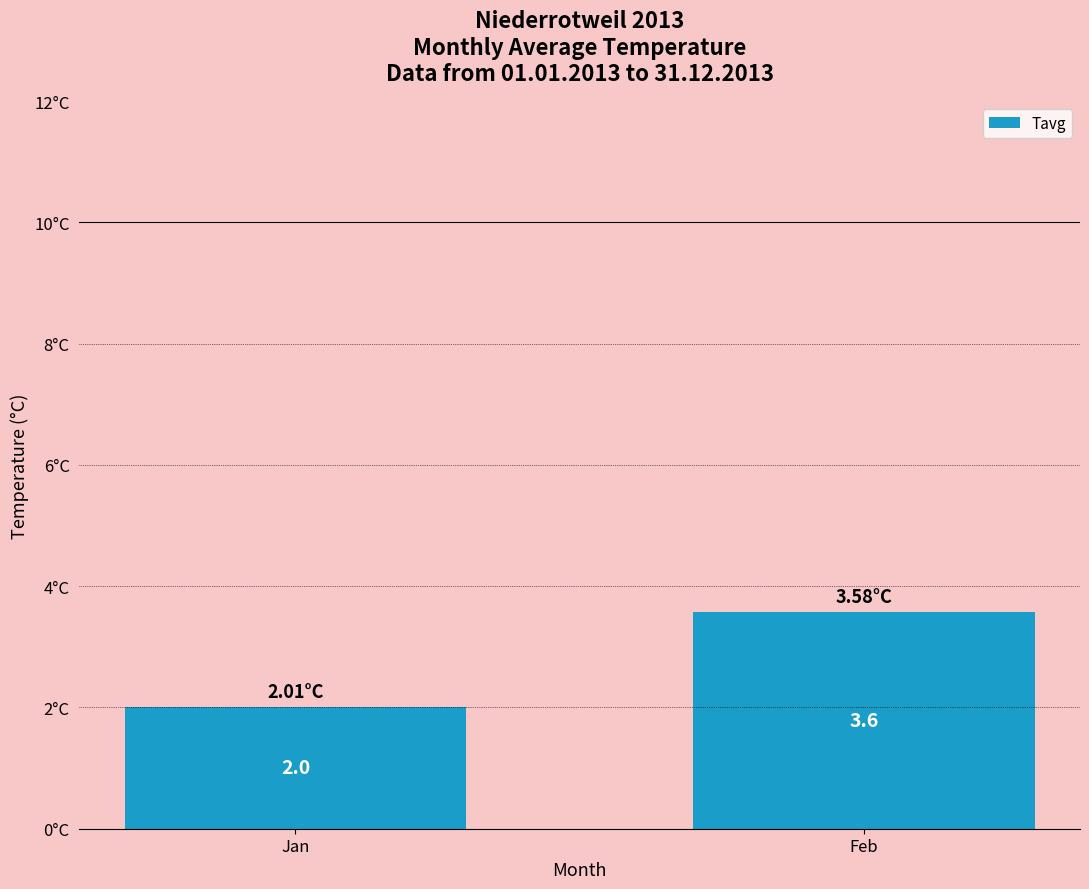

Reading right to left, what are all the values shown in this chart?

Feb=3.6	Jan=2.0